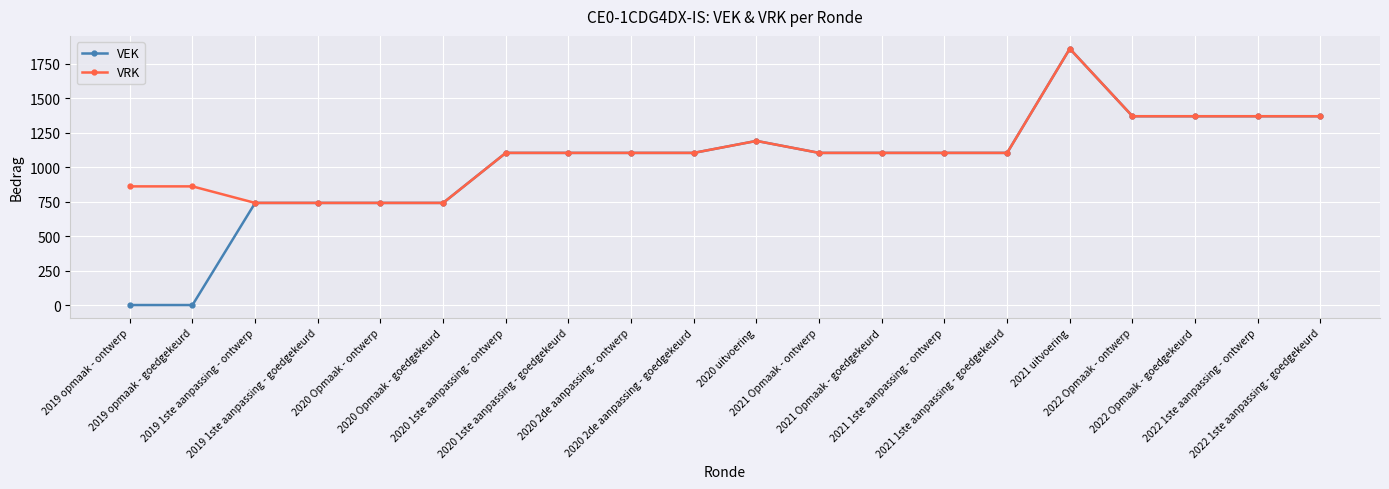

At which category is the sum across all series the highest?

2021 uitvoering